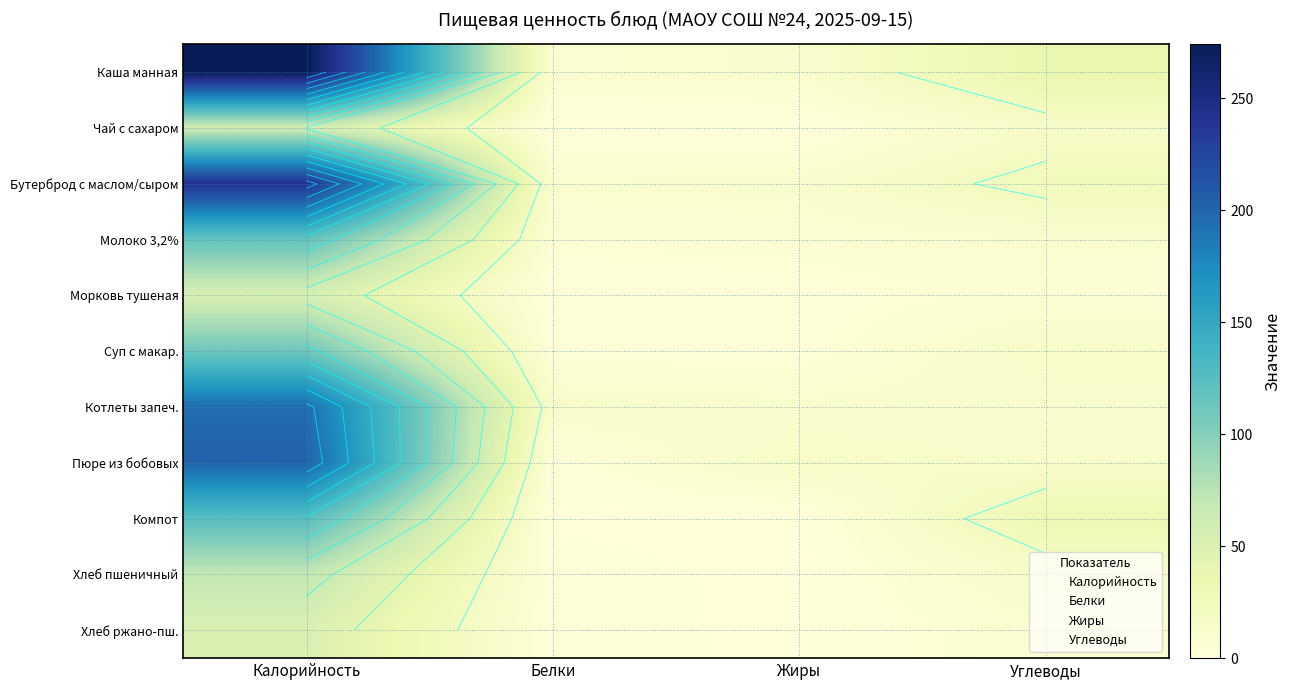

Is the value of Компот at Жиры greater than the value of Котлеты запеч. at Калорийность?

No